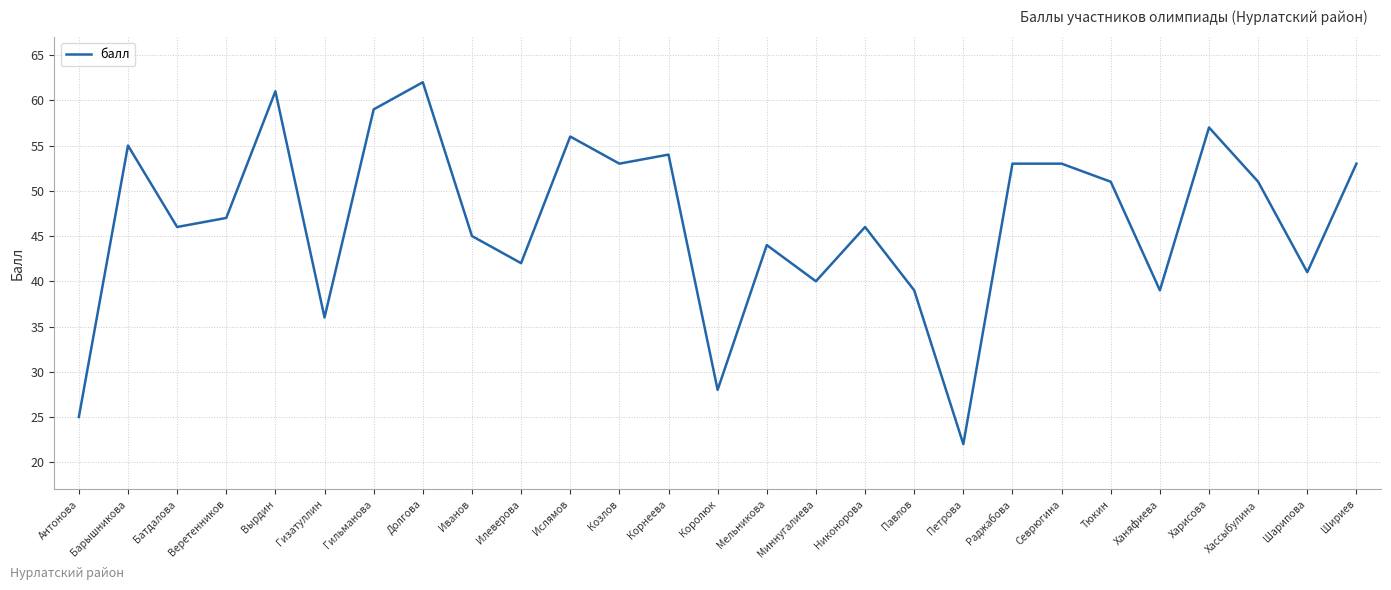

True or false: the data has more than 2 interior local peaks.

True